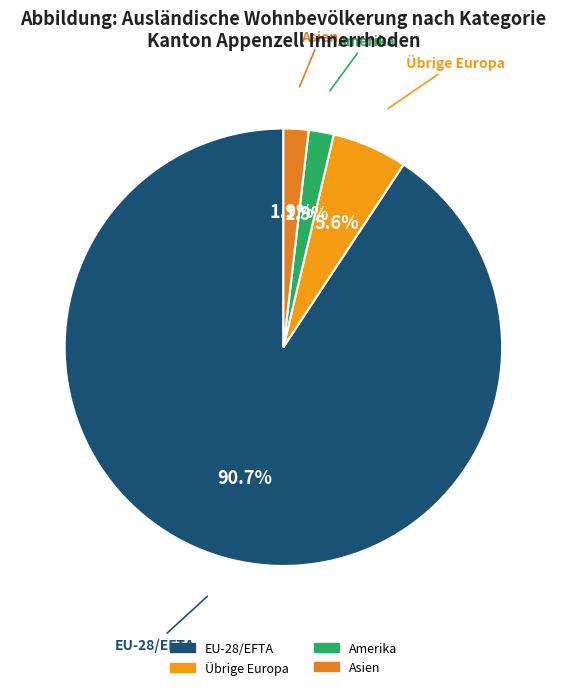

What is the largest slice in the pie chart?

EU-28/EFTA